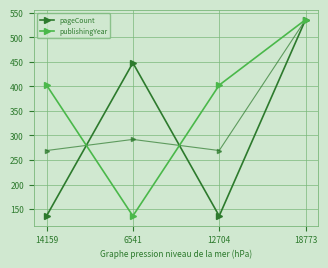

True or false: publishingYear has a value of 536.0 at 18773.

True